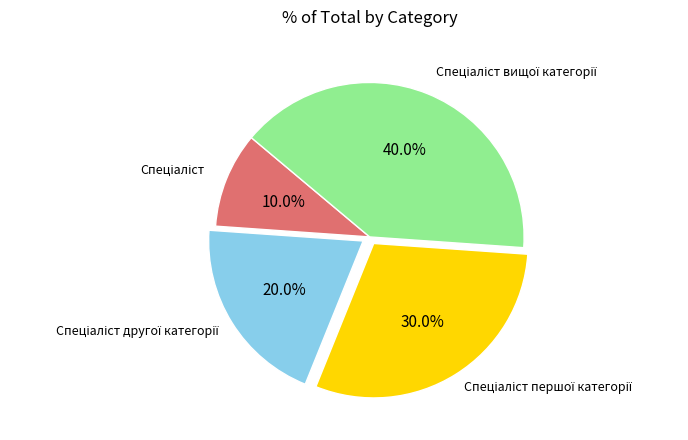

Does any single category account for the majority?

No